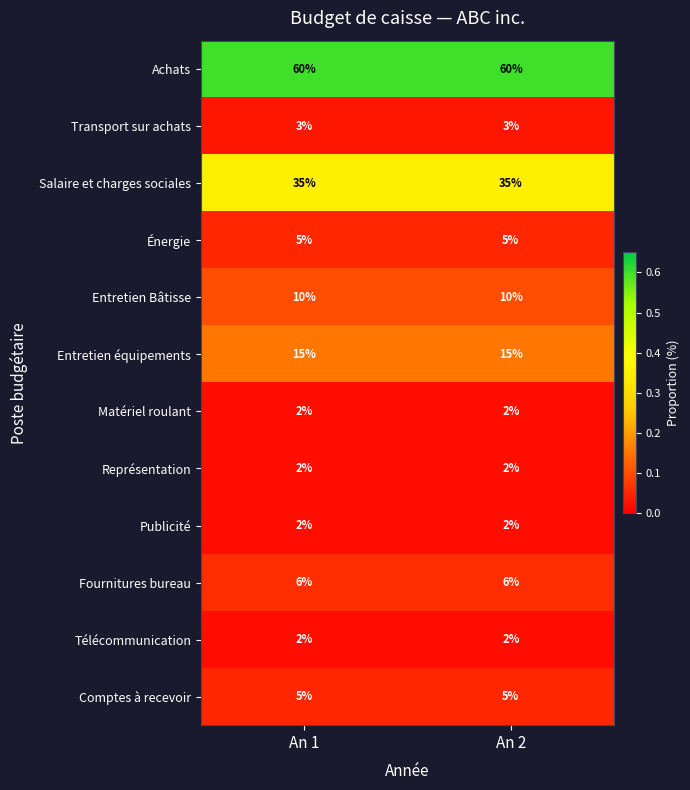

What is the spread (max minus min) of values at An 1?

58